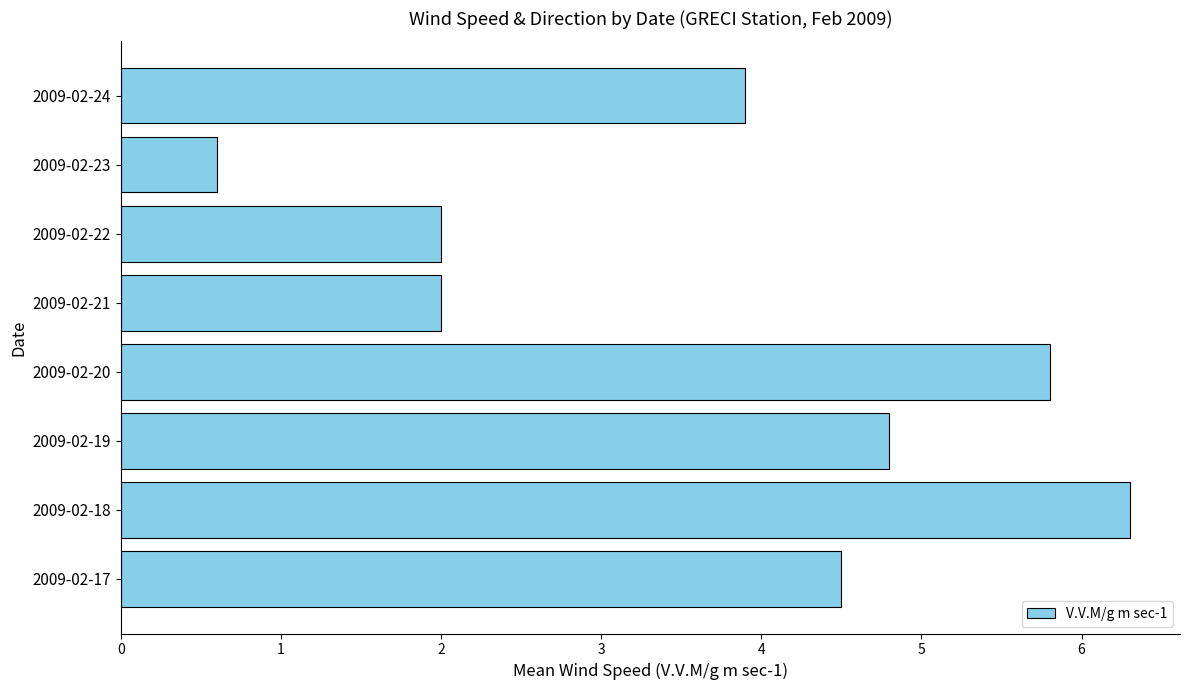

Approximately how many times larger is the value at 2009-02-24 compared to 2009-02-20?

0.7